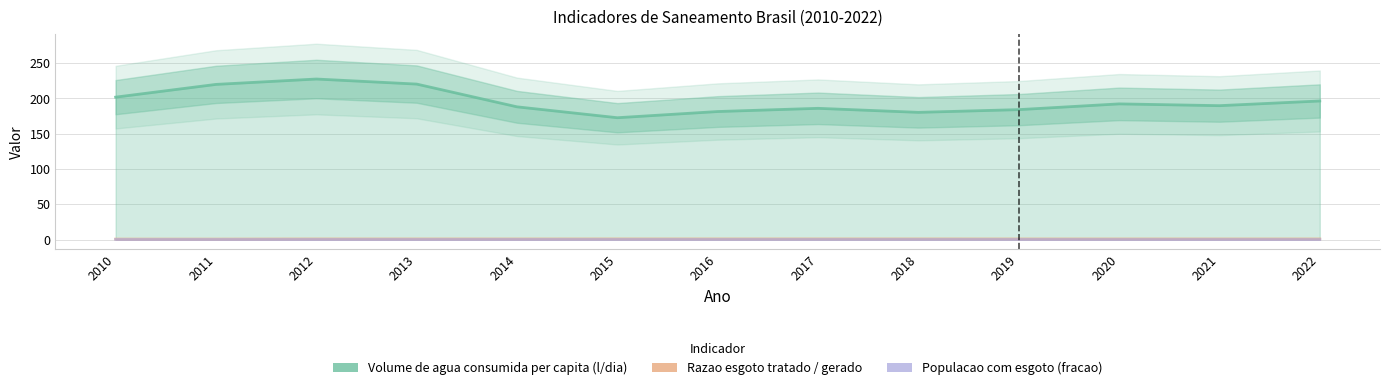

Which has a higher value, 2015 or 2017?

2017